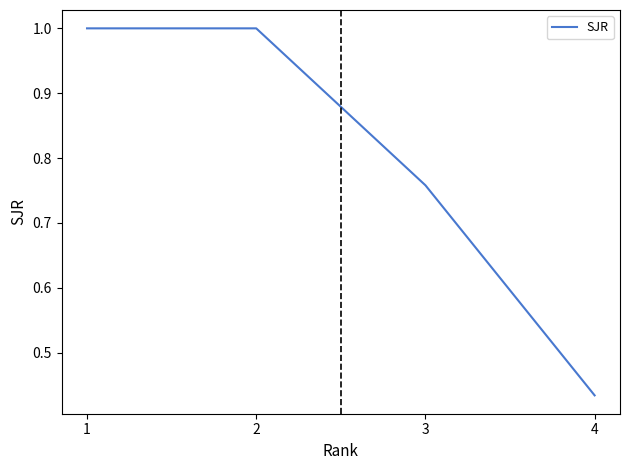

Between 4 and 3, which is larger?

3